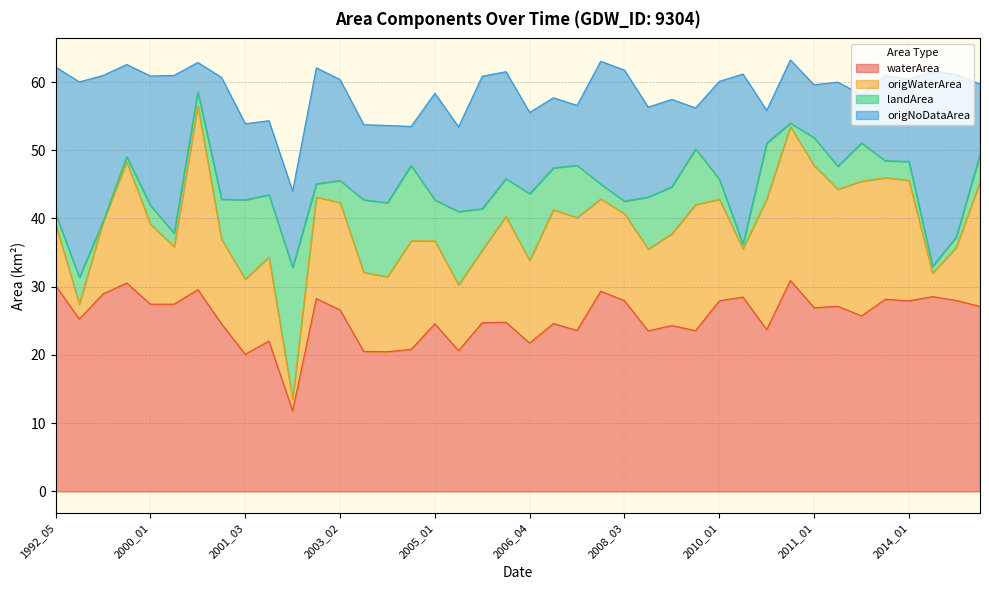

What is the highest value of the waterArea series?

30.9